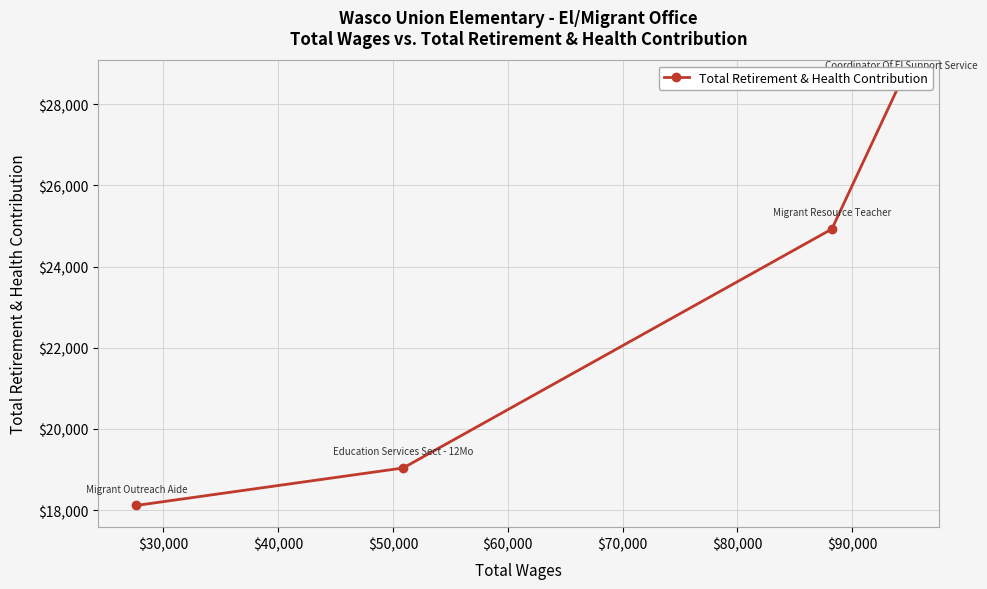

How many lines are shown in the chart?

1